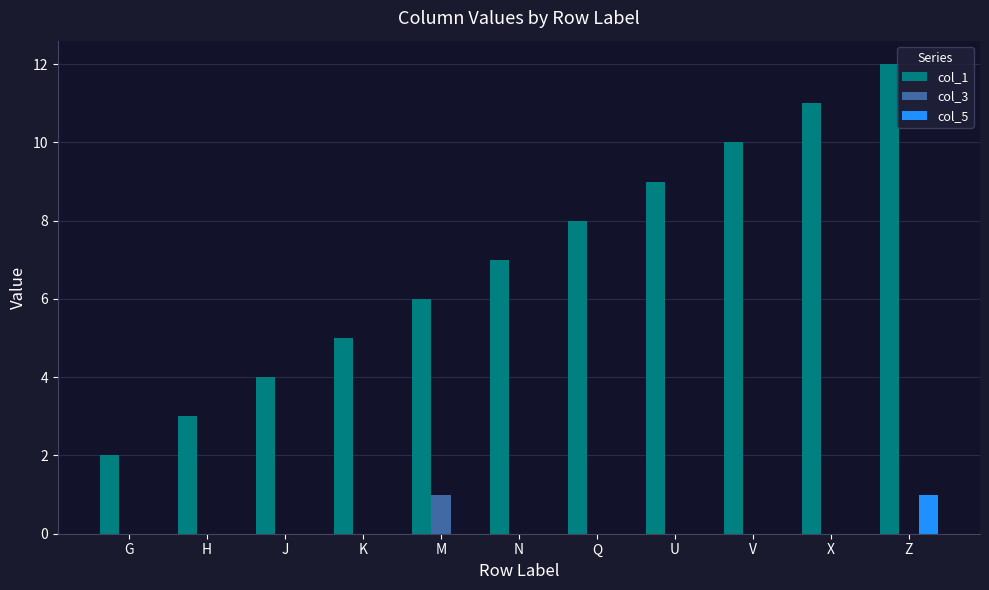

Which series changed the most between J and Z?

col_1